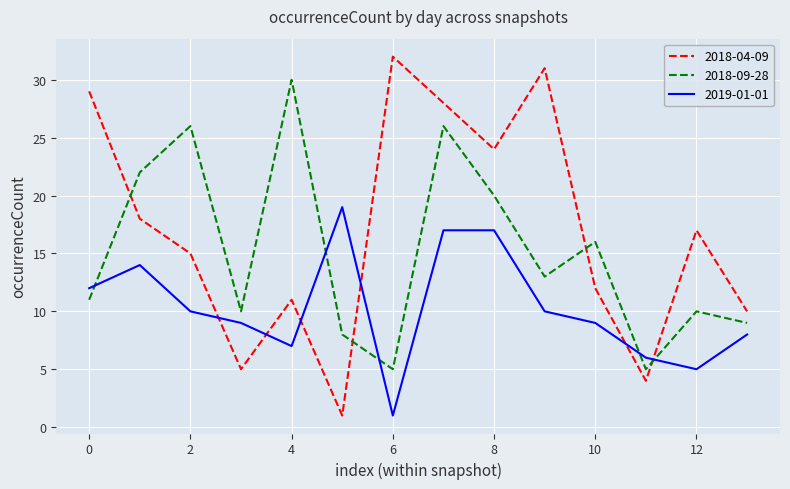

Which series ends up on top after the final intersection of 2019-01-01 and 2018-04-09?

2018-04-09